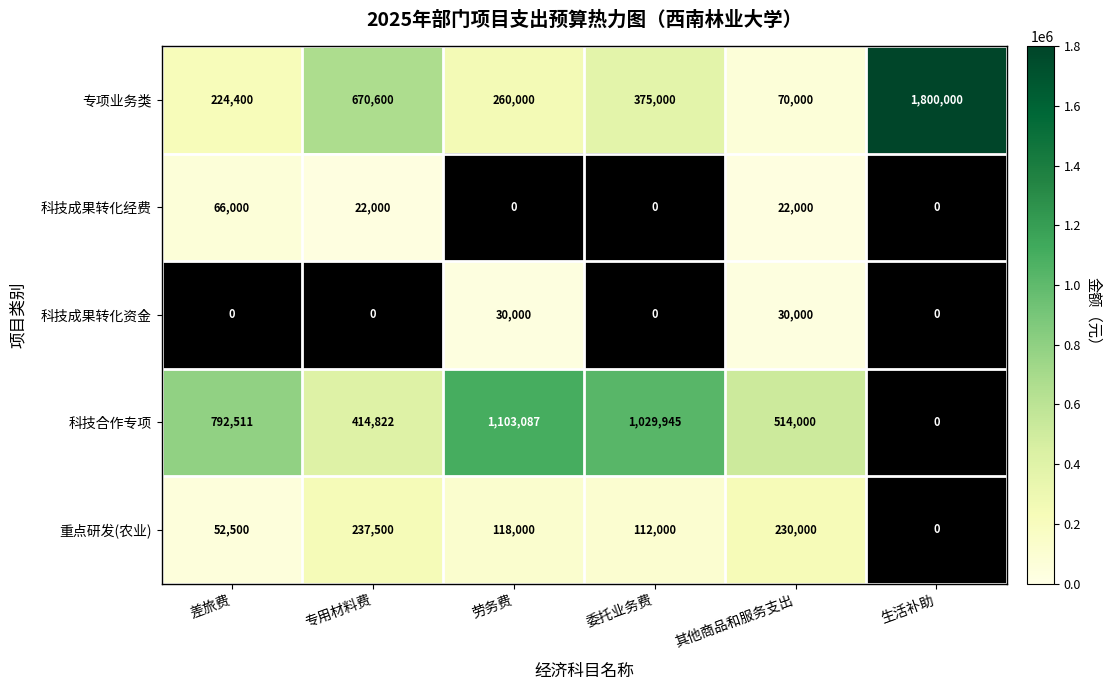

How many values in the 专项业务类 series are below 375000?

3